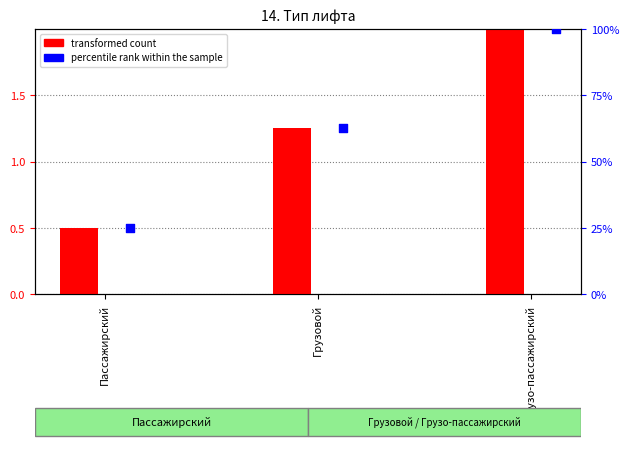

Which series reaches the minimum Y coordinate?

transformed count